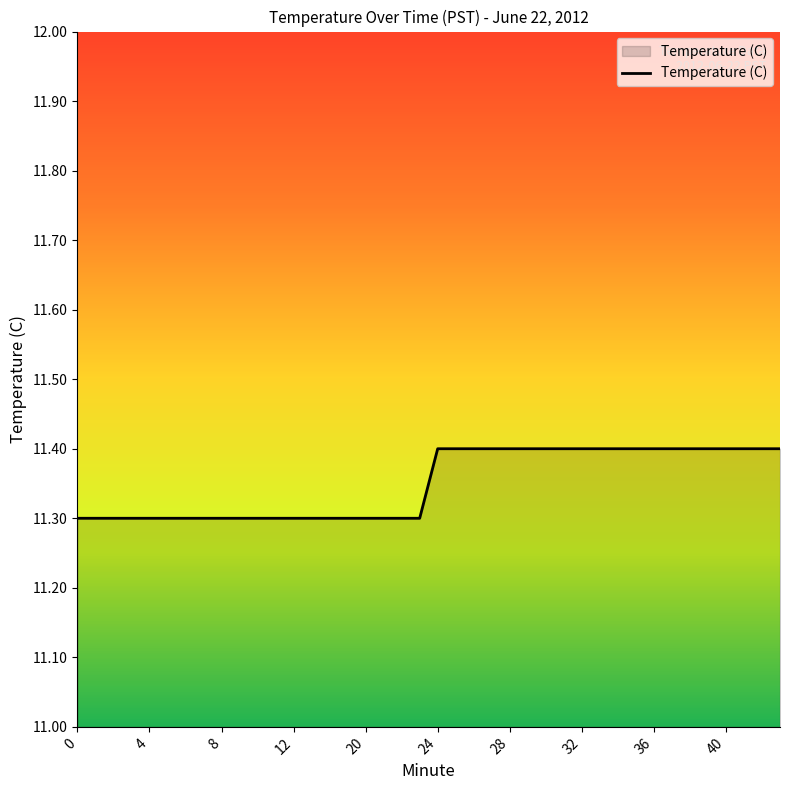

What is the greatest value displayed?

11.4